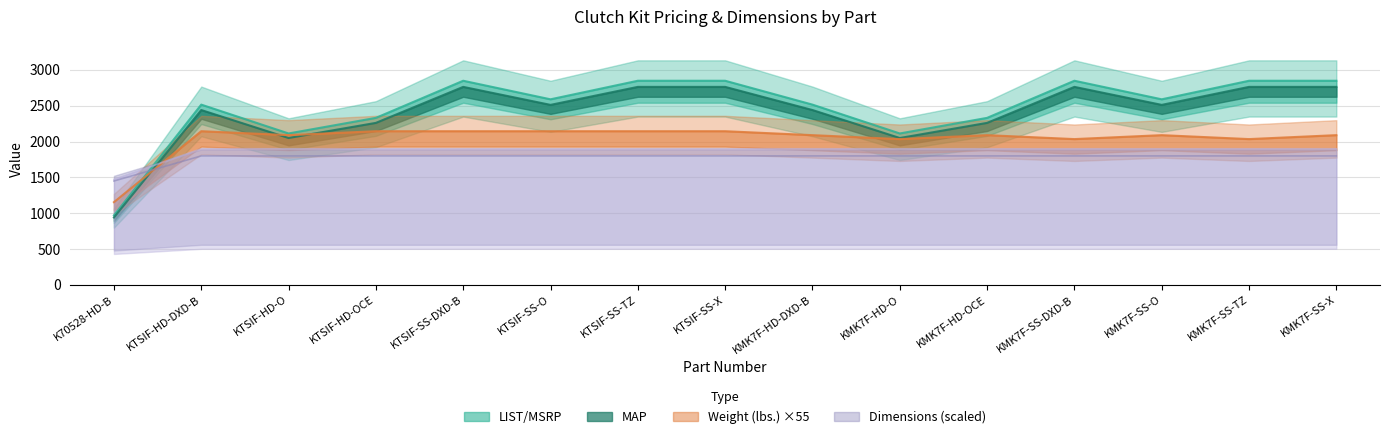

The value of Width (inches) at KTSIF-HD-O is 1900.0. True or false?

True